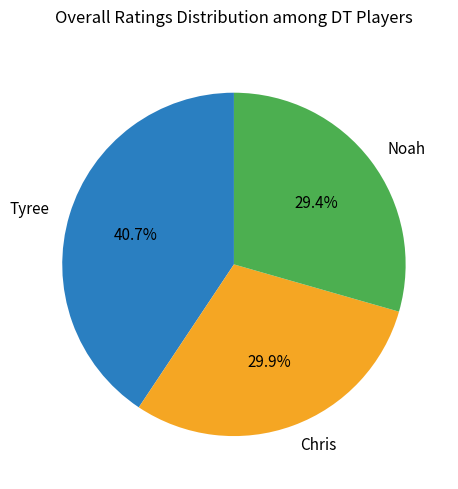

Combined, what portion of the pie is Noah and Tyree?

70.1%